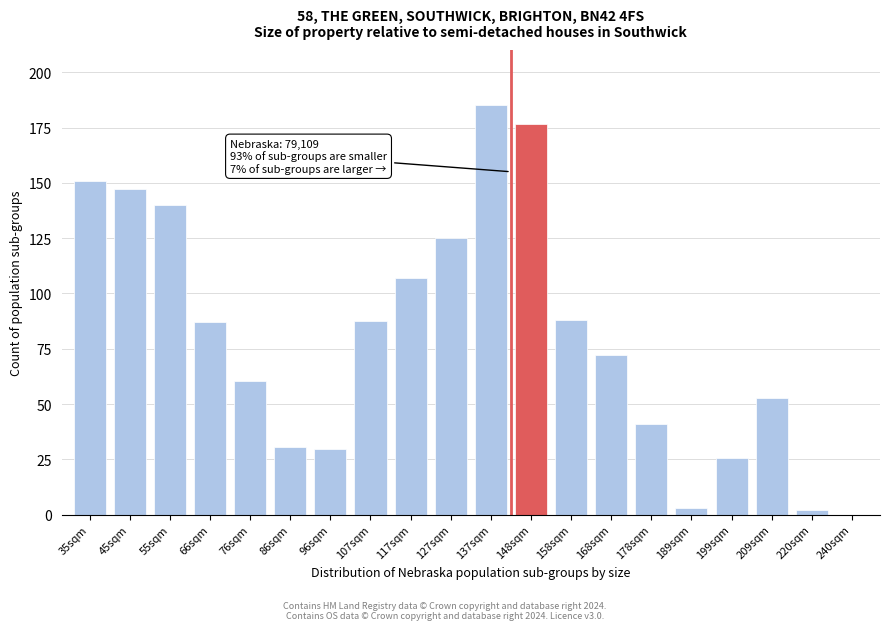

True or false: the data shows 25.7 at 199sqm.

True